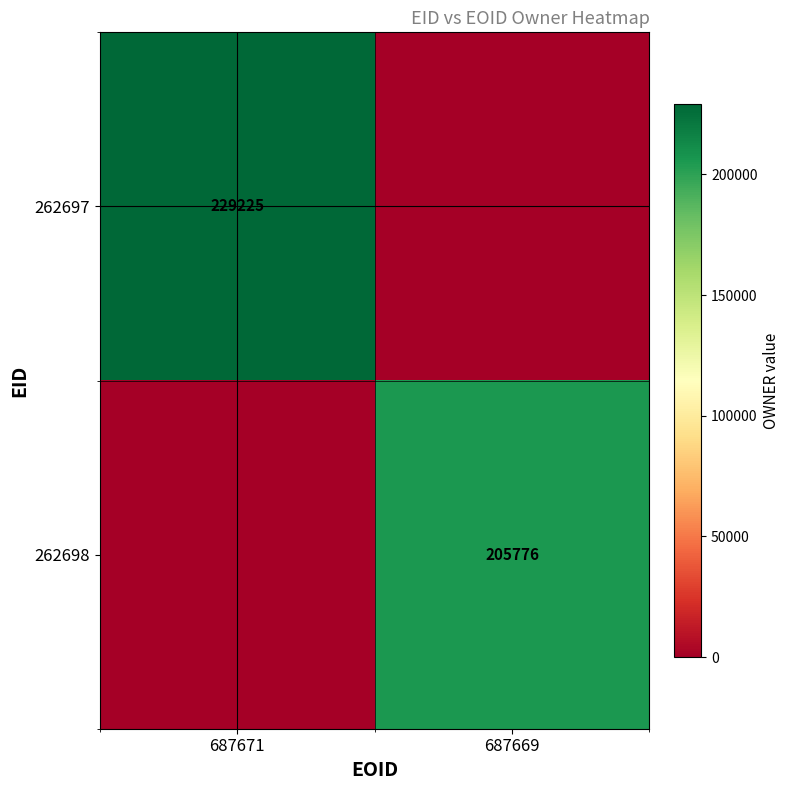

The 262698 series shows 205776 at 687669. True or false?

True